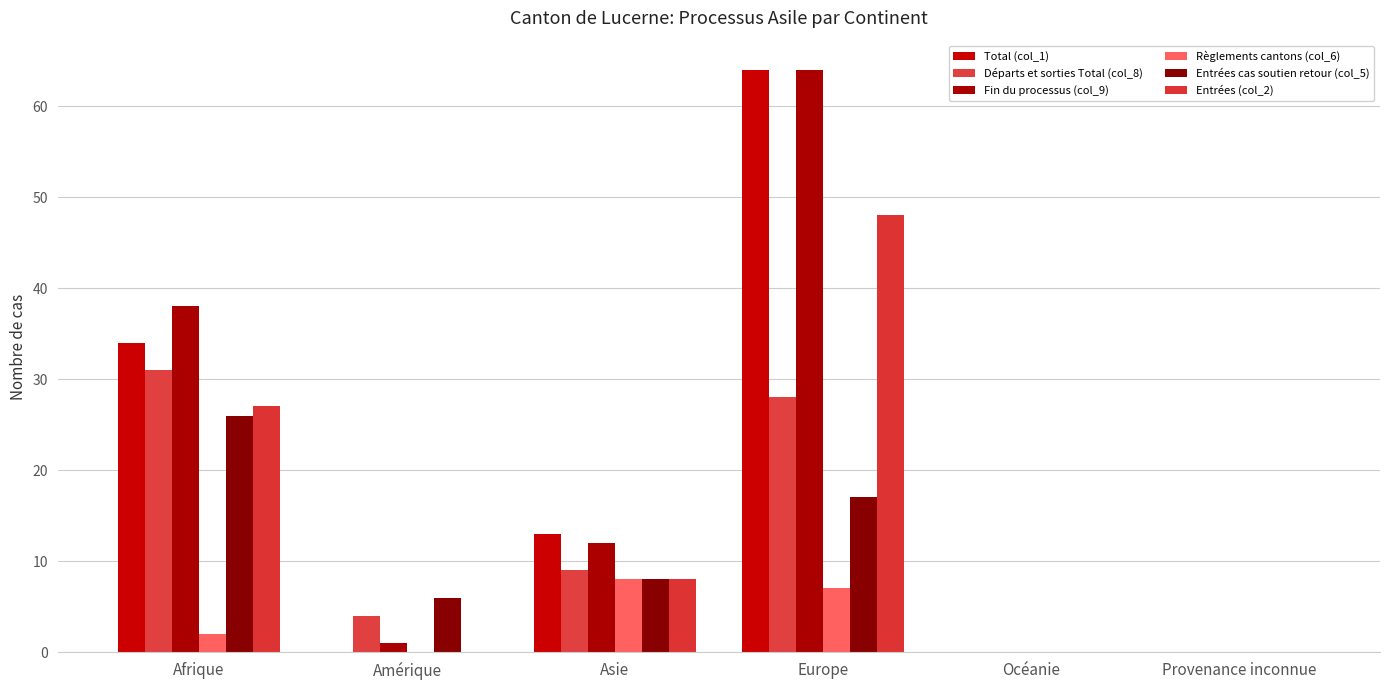

How many groups of bars are there?

6